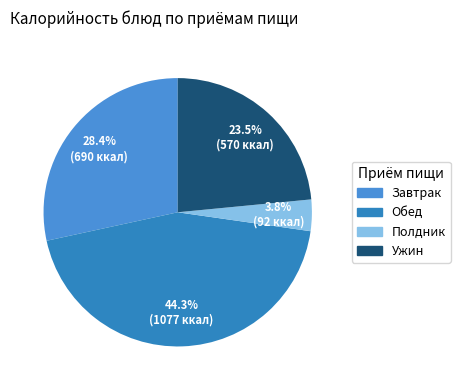

How many slices are in this pie chart?

4